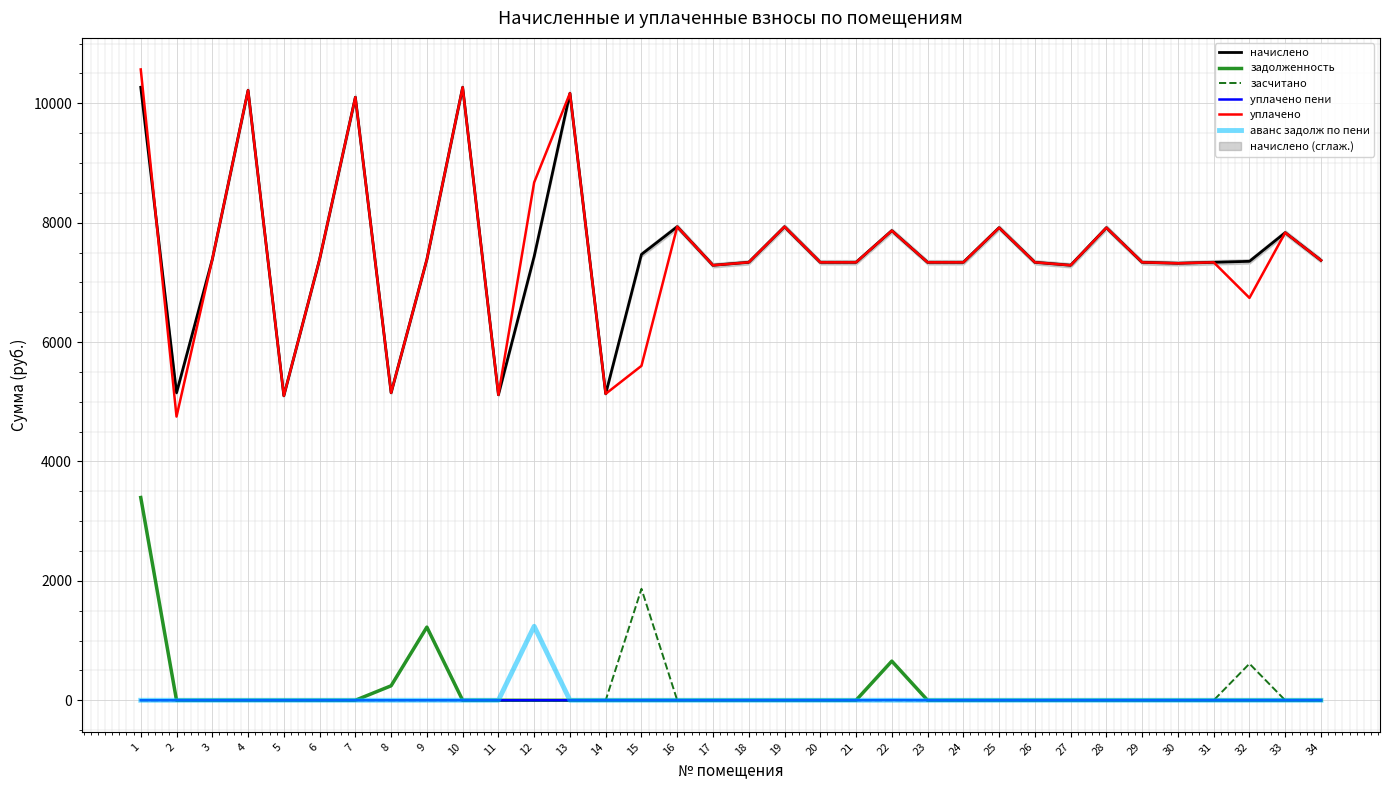

True or false: аванс задолж по пени has a value of 0.0 at 8.

True